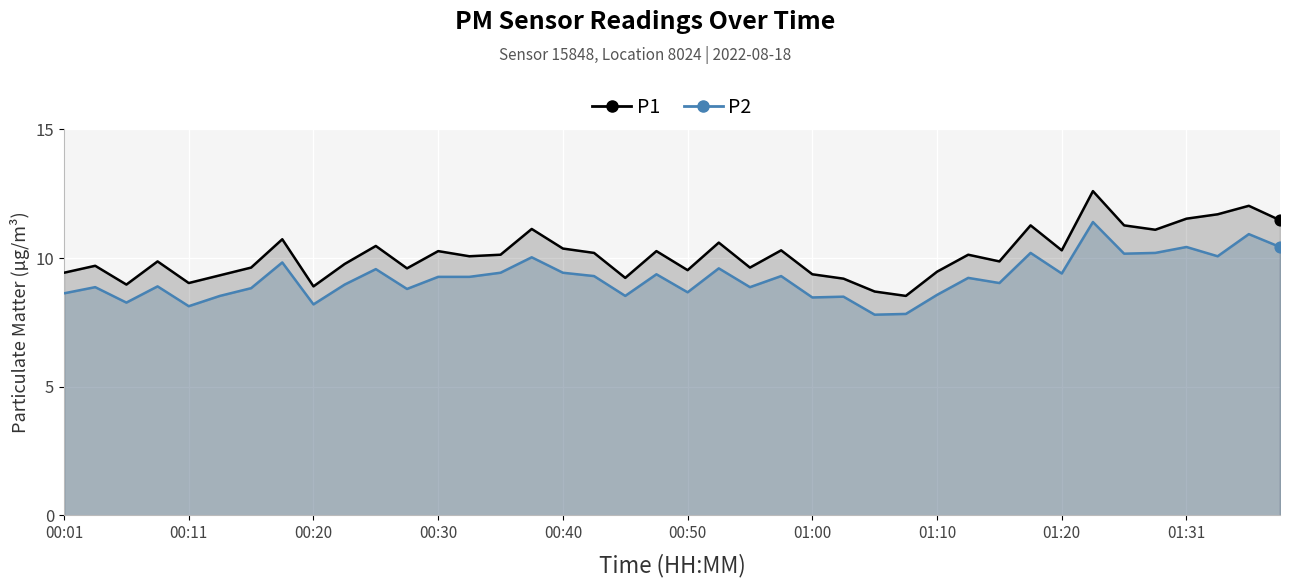

Is the value of P2 at 01:20 greater than the value of P1 at 00:20?

No